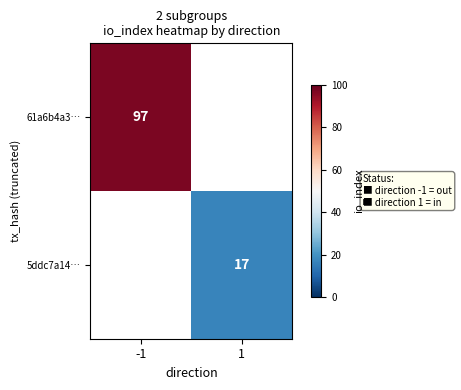

Is the value of 5ddc7a14… at 1 greater than the value of 61a6b4a3… at -1?

No